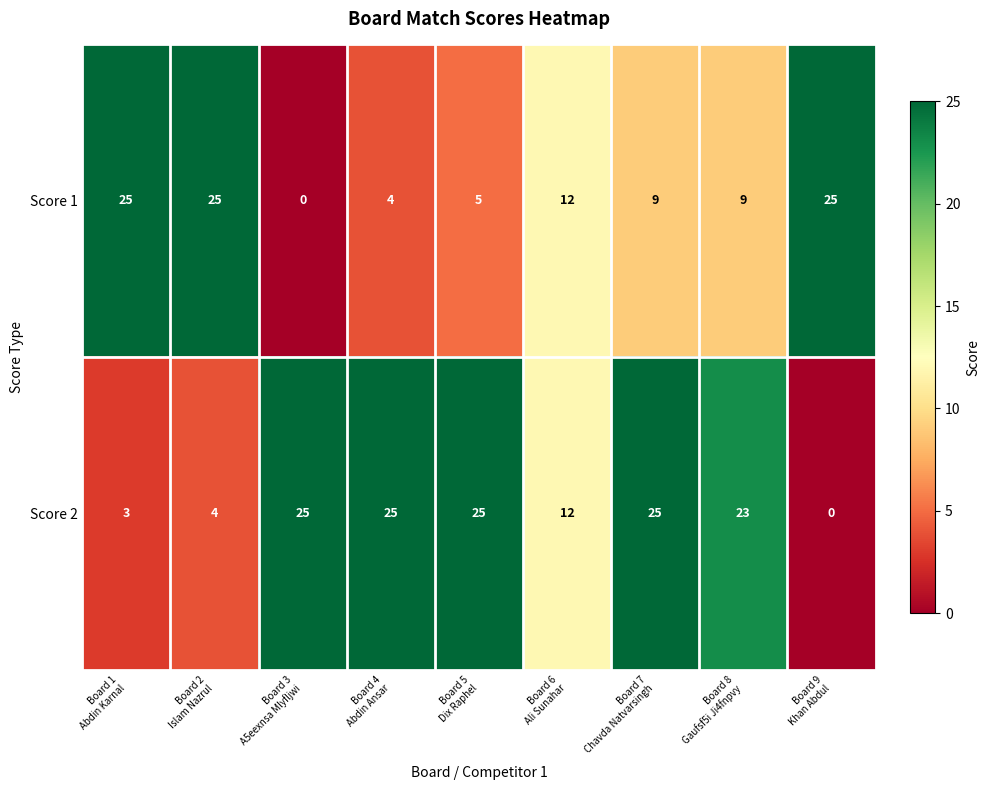

Which series has the largest total across all categories?

Score 2